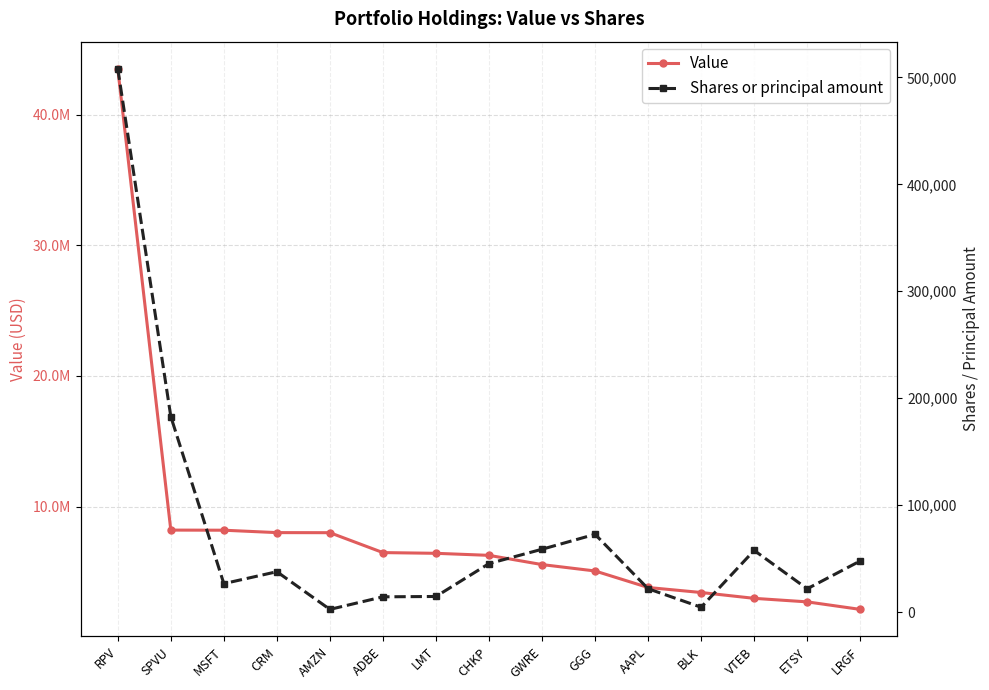

True or false: Shares or principal amount has more than 2 points higher than both neighbors.

True